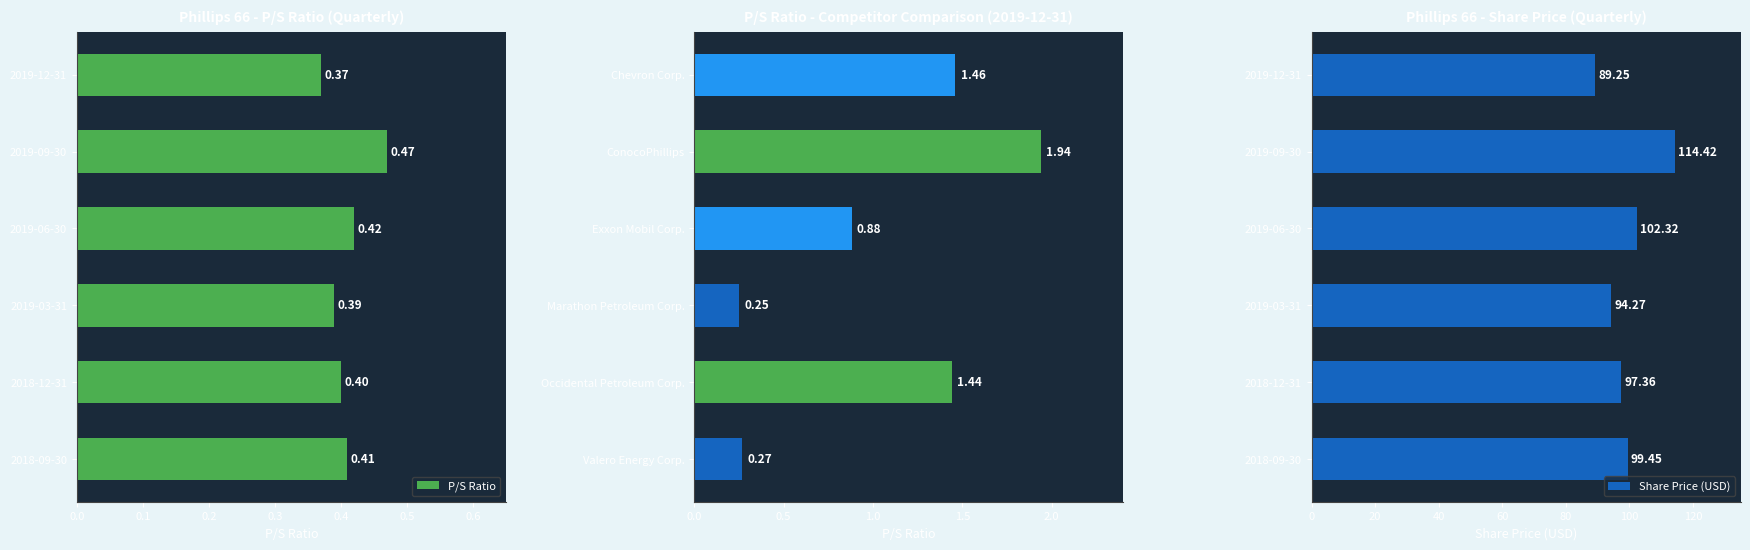

How many distinct data groups are displayed?

2